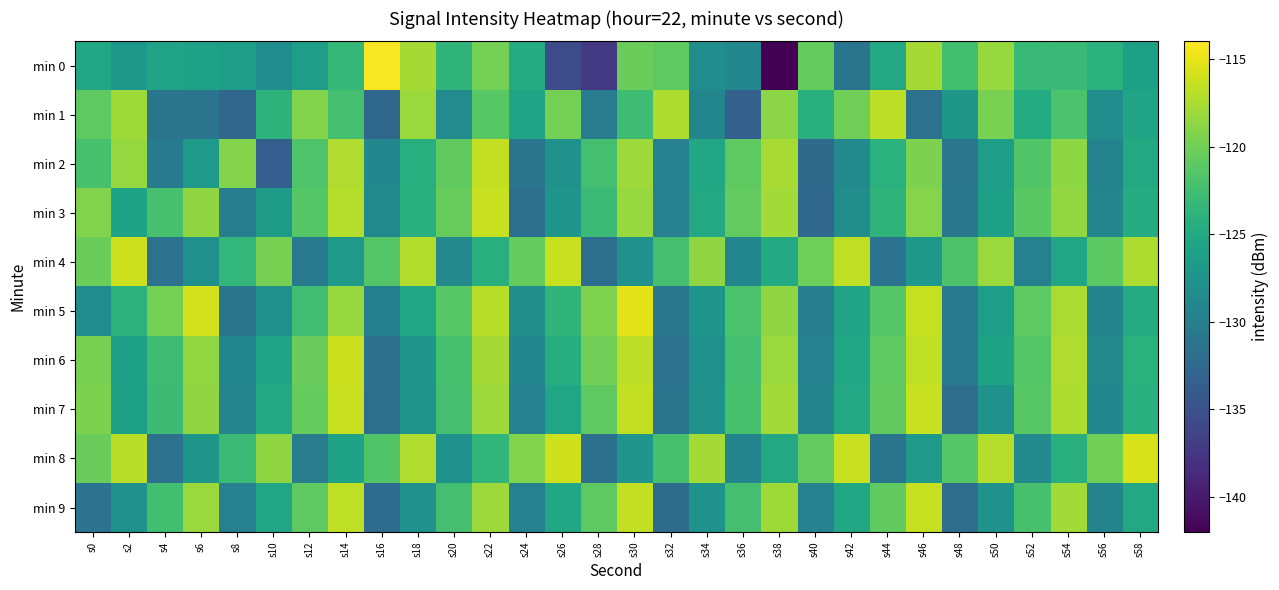

Which series has the largest total across all categories?

min 8